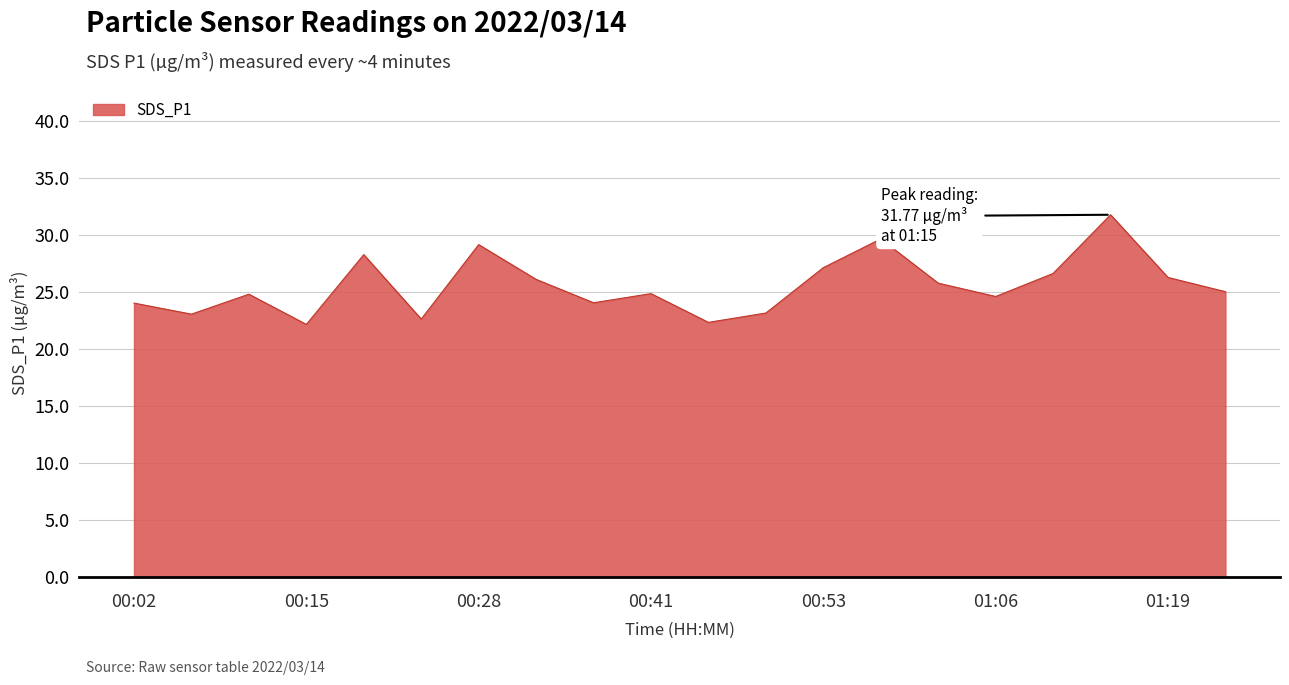

What is the sum of all values?

511.4